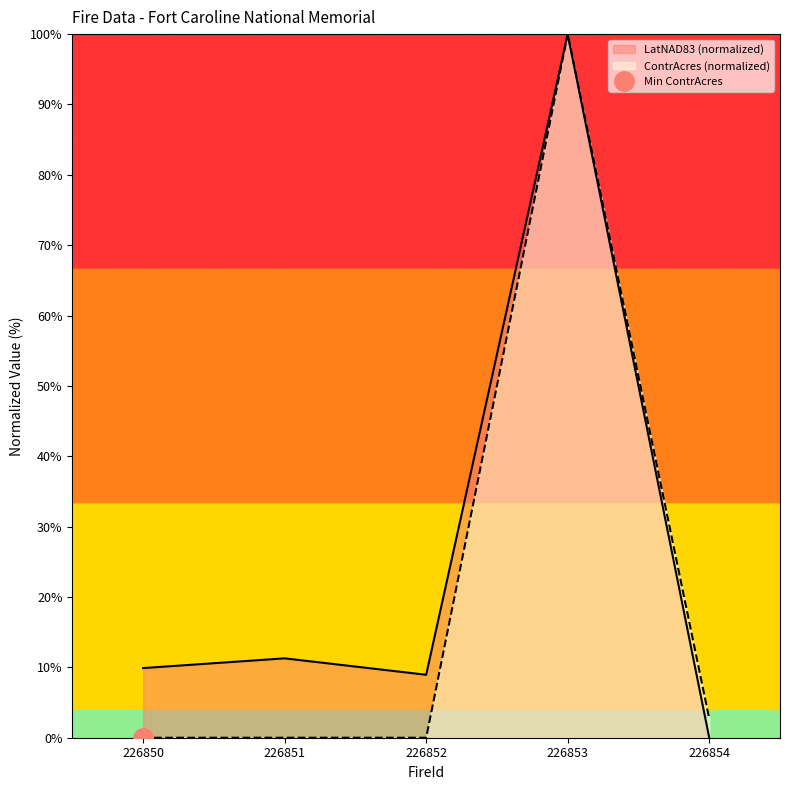

Rank the series by their maximum value, from highest to lowest.

ContrAcres, LatNAD83